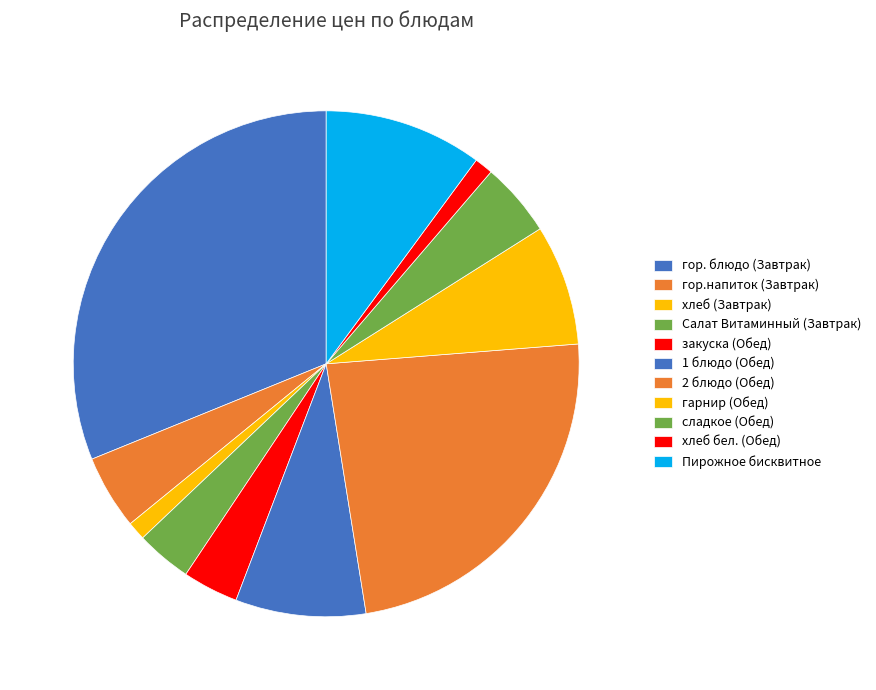

Count the number of slices in the pie.

11